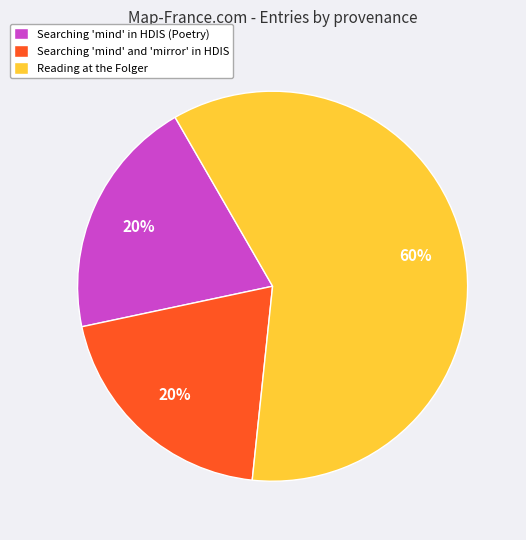

Approximately how many times larger is the value at Searching 'mind' in HDIS (Poetry) compared to Reading at the Folger?

0.3